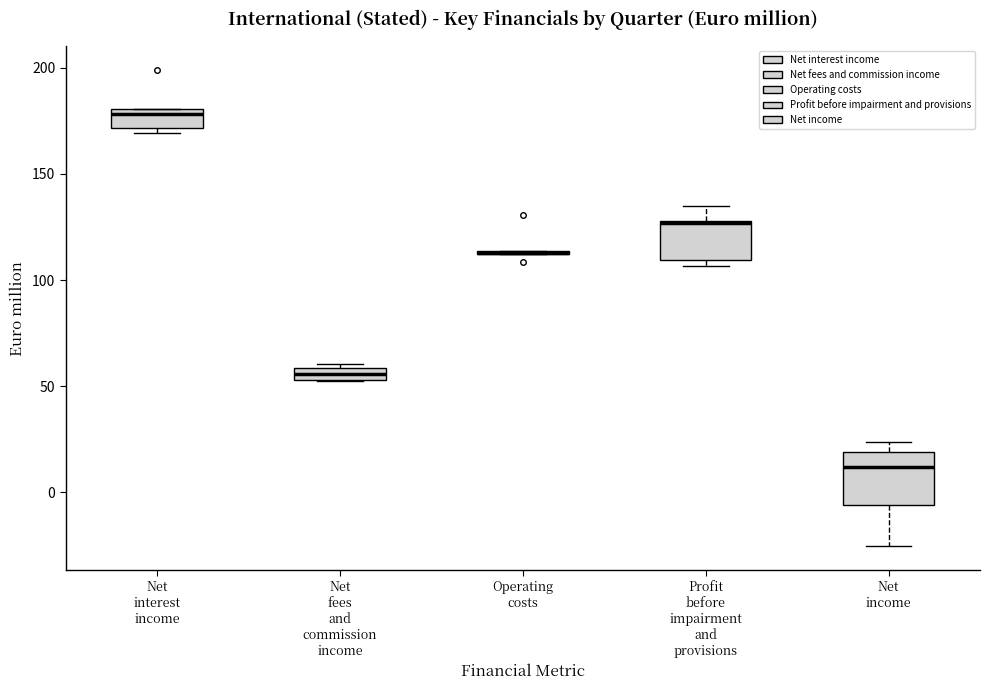

Where does the upper whisker of the box for Profit before impairment and provisions end on the y-axis? The values are not printed on the chart, so give them approximately, as read against the axis.

135